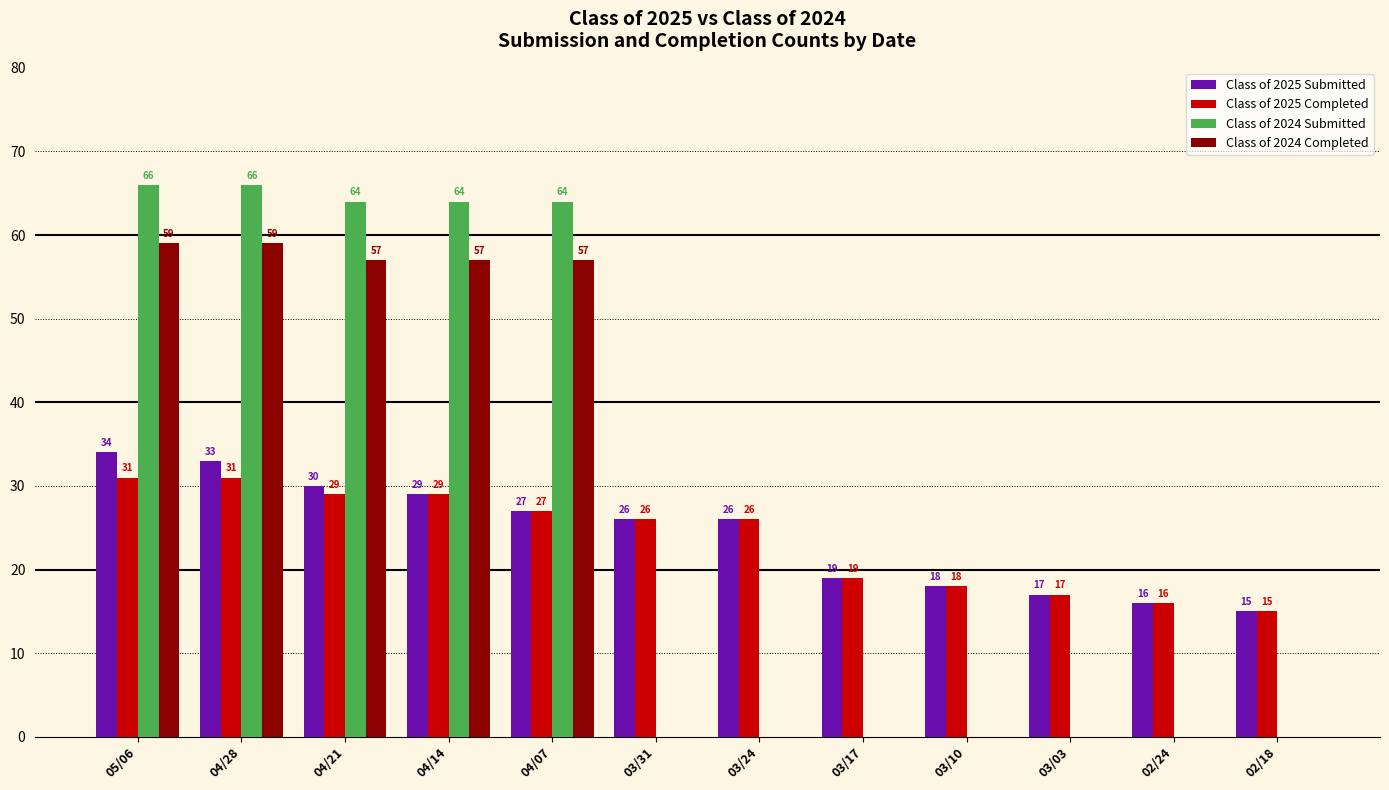

Are the bars grouped side by side (vs. stacked)?

Yes